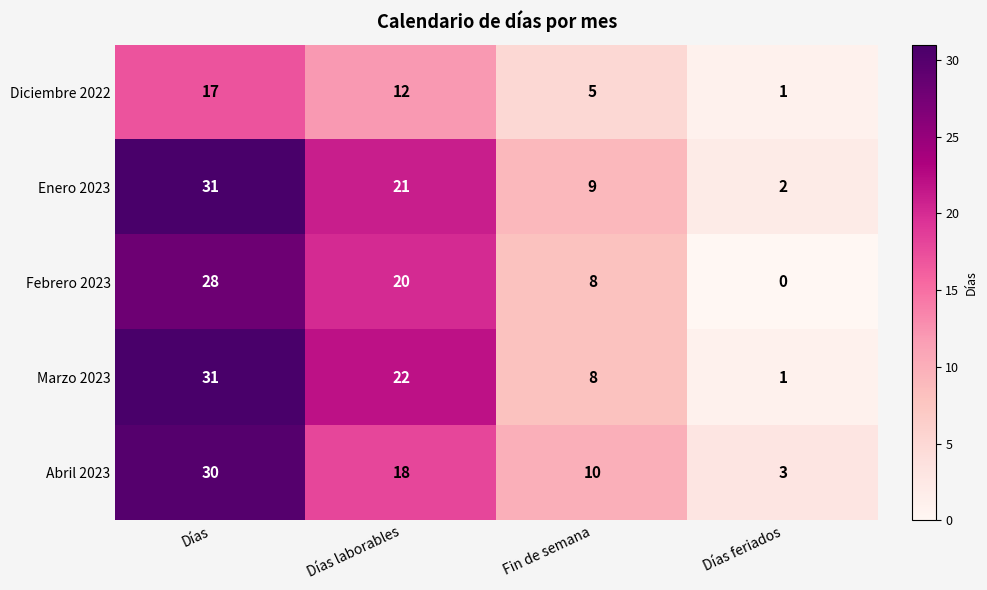

What is the difference between the second highest and second lowest values in the Diciembre 2022 series?

7